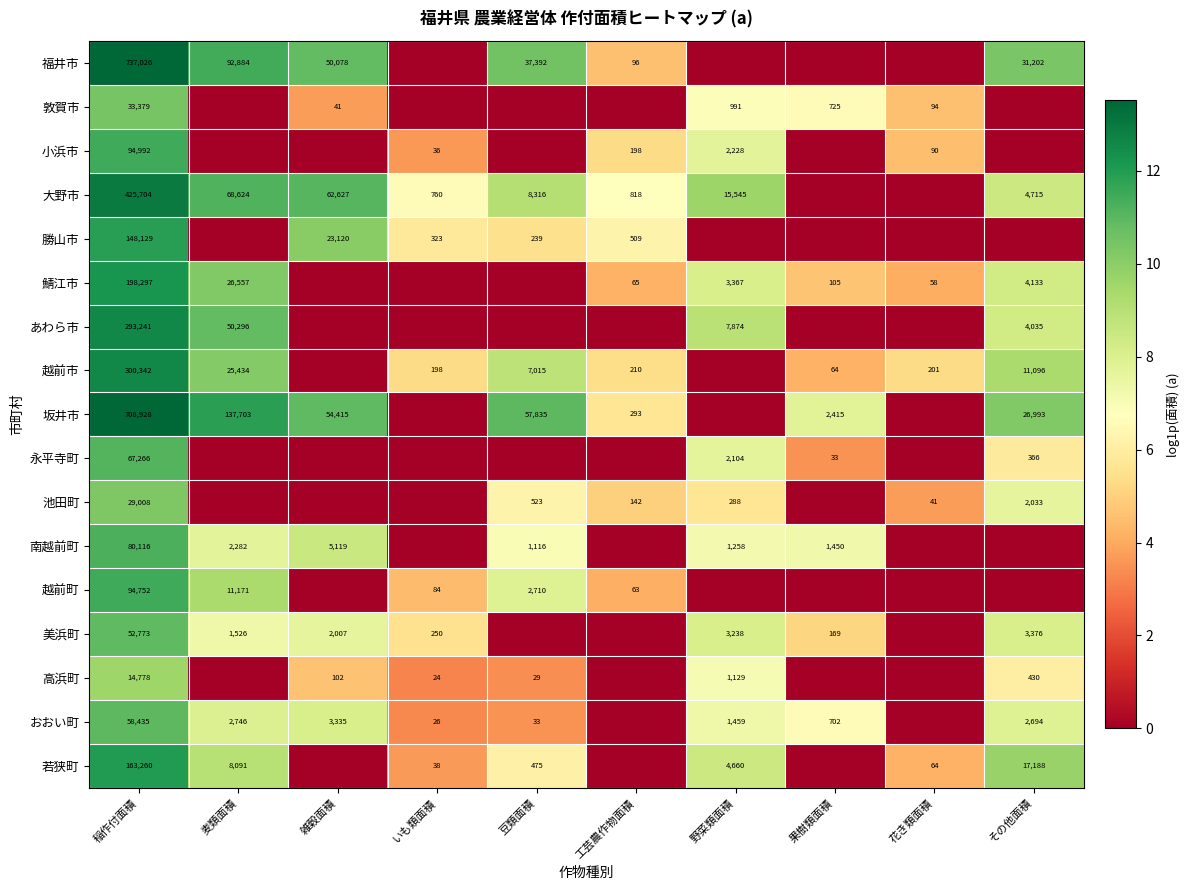

What is the difference between the 越前市 values at その他面積 and 花き類面積?

10895